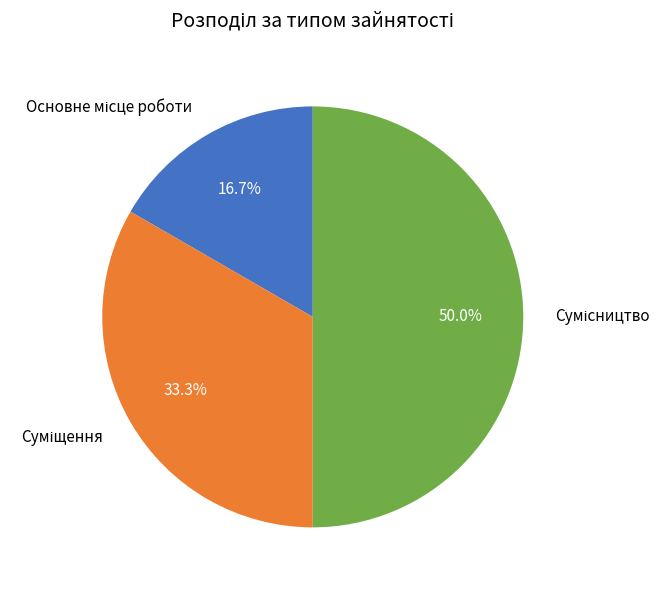

Approximately how many times larger is the value at Сумісництво compared to Основне місце роботи?

3.0